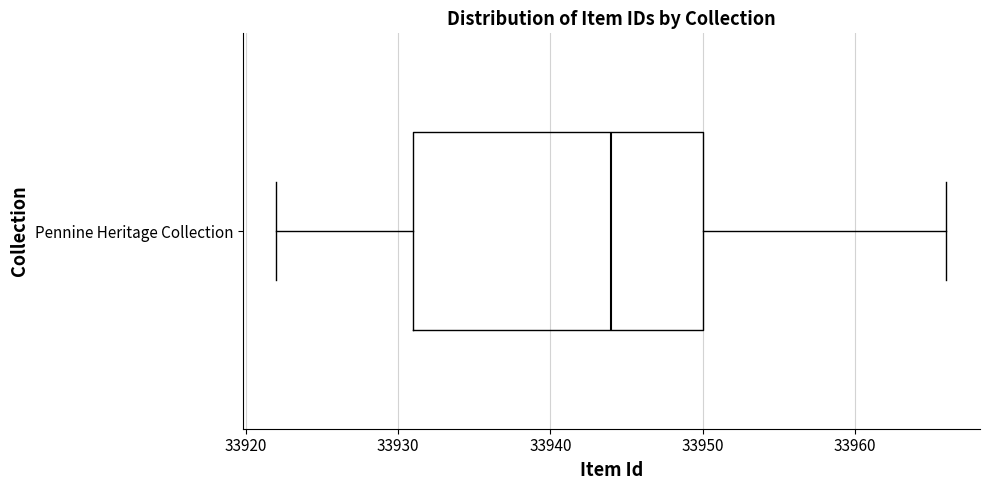

Read this box plot against the x-axis: the position of the median line, the range covered by the box, and the ends of both whiskers. The values are not printed on the chart, so give them approximately, as read against the axis.

median 33944, box 33931 to 33950, whiskers 33922 to 33966